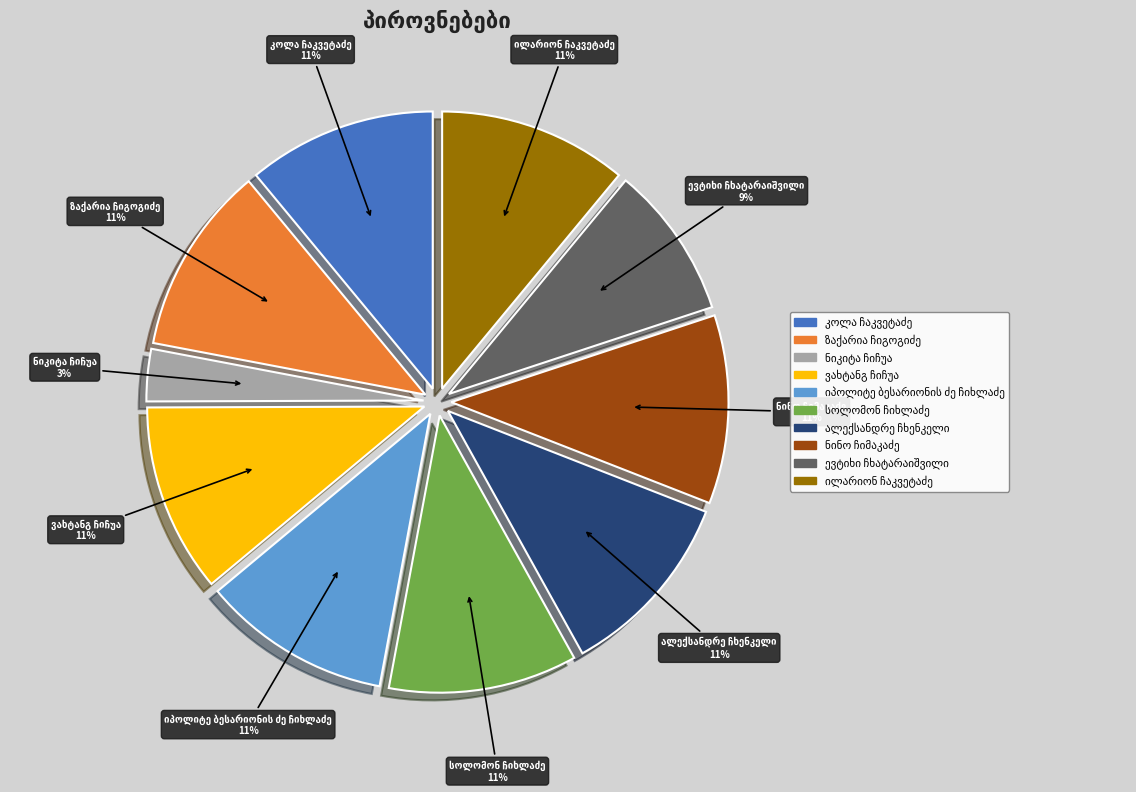

To the nearest percent, what is the difference between the largest and smallest slice percentages?

8%